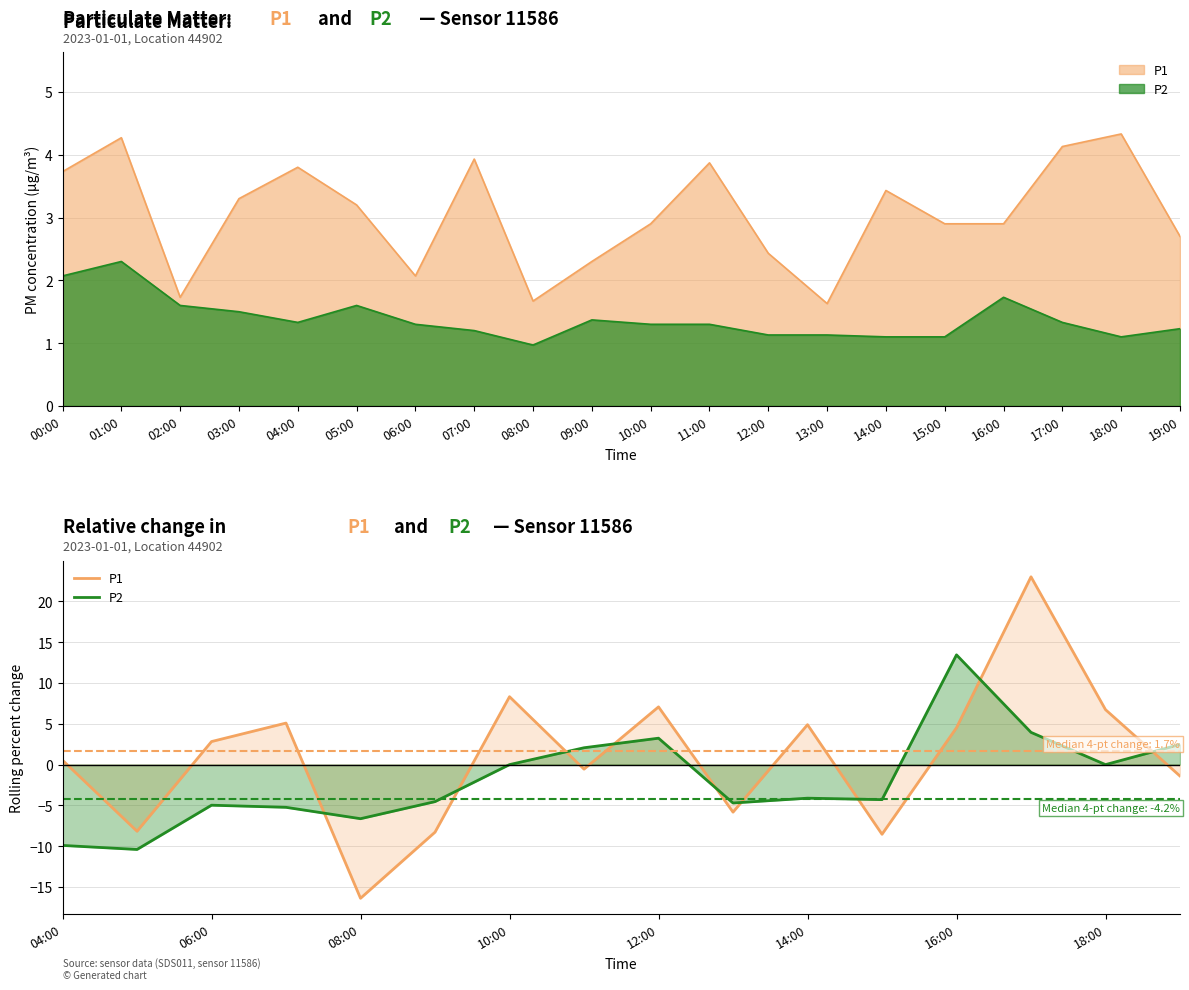

The P1 series shows 7.9 at 14:00. True or false?

False